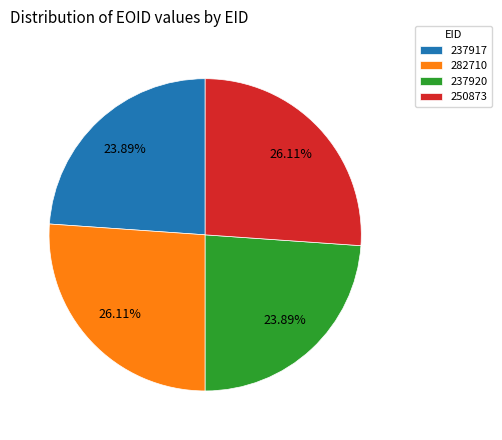

How many slices are in this pie chart?

4